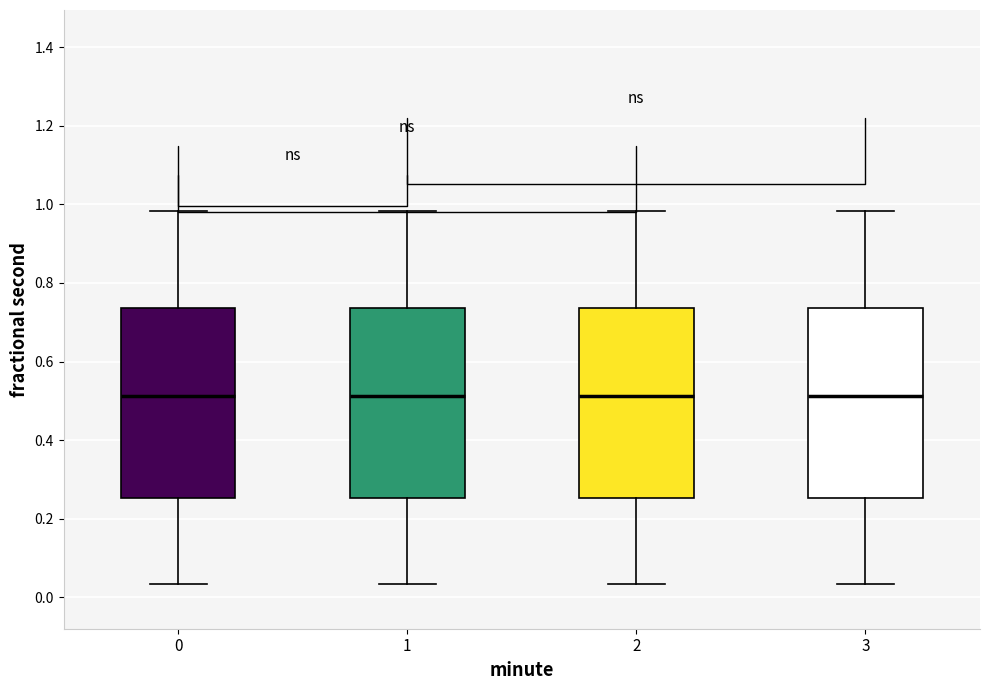

Reading left to right, read every box against the y-axis: the position of its median line, the range the box covers, and the ends of its whiskers. The values are not printed on the chart, so give them approximately, as read against the axis.

0: median 0.52, box 0.26 to 0.74, whiskers 0.04 to 0.98
1: median 0.52, box 0.26 to 0.74, whiskers 0.04 to 0.98
2: median 0.52, box 0.26 to 0.74, whiskers 0.04 to 0.98
3: median 0.52, box 0.26 to 0.74, whiskers 0.04 to 0.98